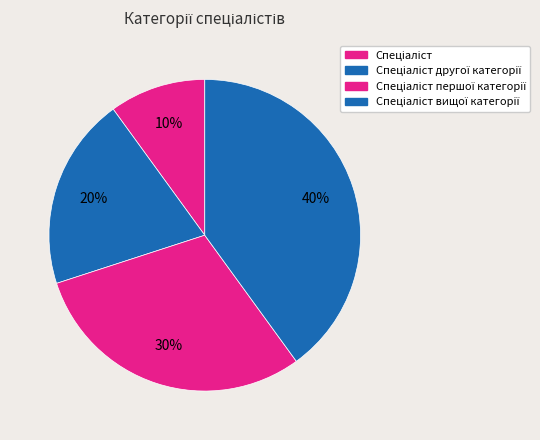

Is it true that Спеціаліст is 16% of the pie?

False